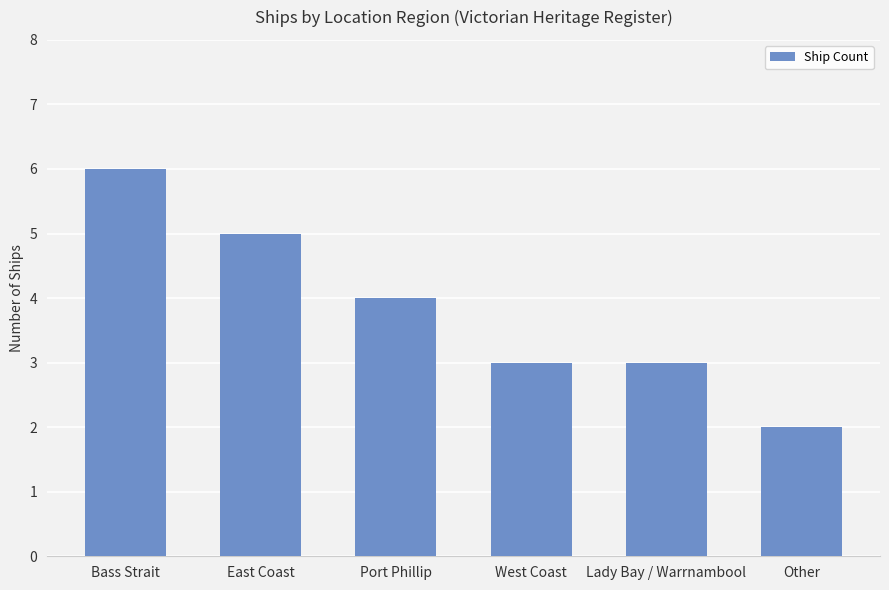

What is the label of the 3rd bar from the right?

West Coast